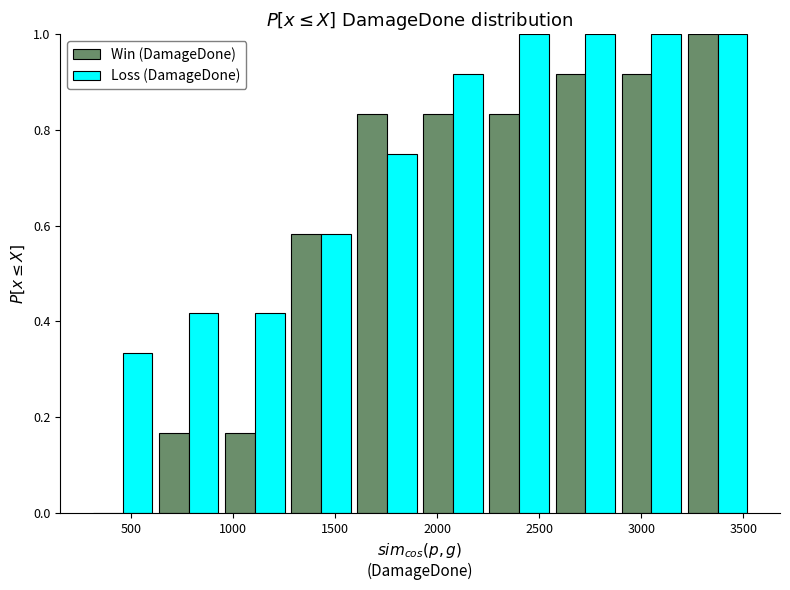

What is the height of the Loss (DamageDone) bar covering 2550 to 2900 on the x-axis? Neither the bar edges nor the heights are printed on the chart, so give them approximately, as read against the axes.

1.00